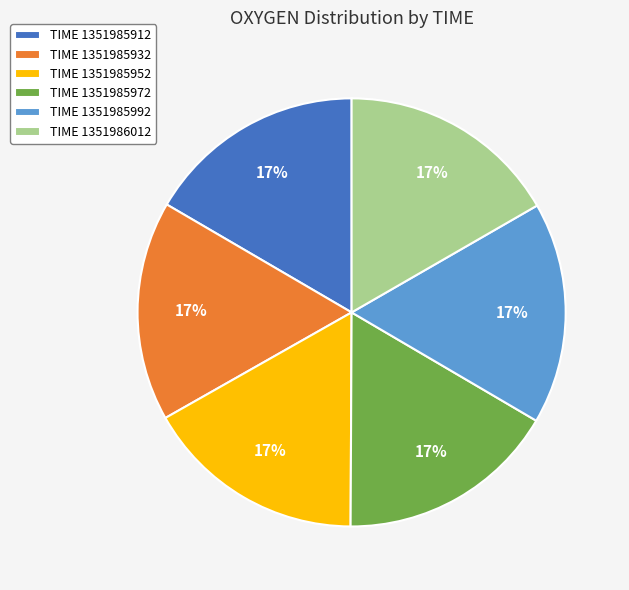

Approximately how many times larger is the value at TIME 1351985952 compared to TIME 1351986012?

1.0